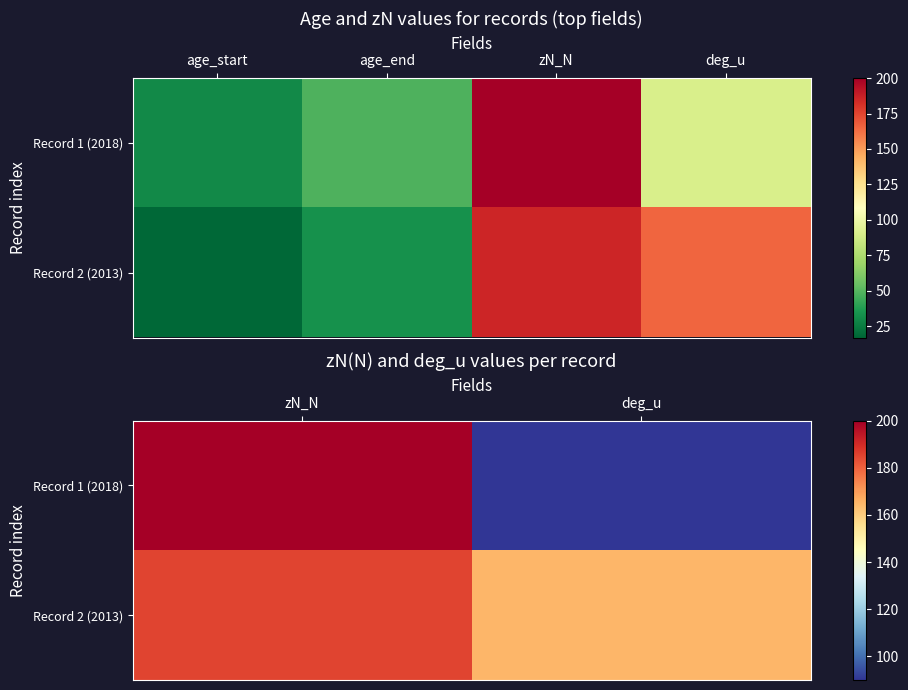

Which series has the widest spread of values?

Record 1 (2018)